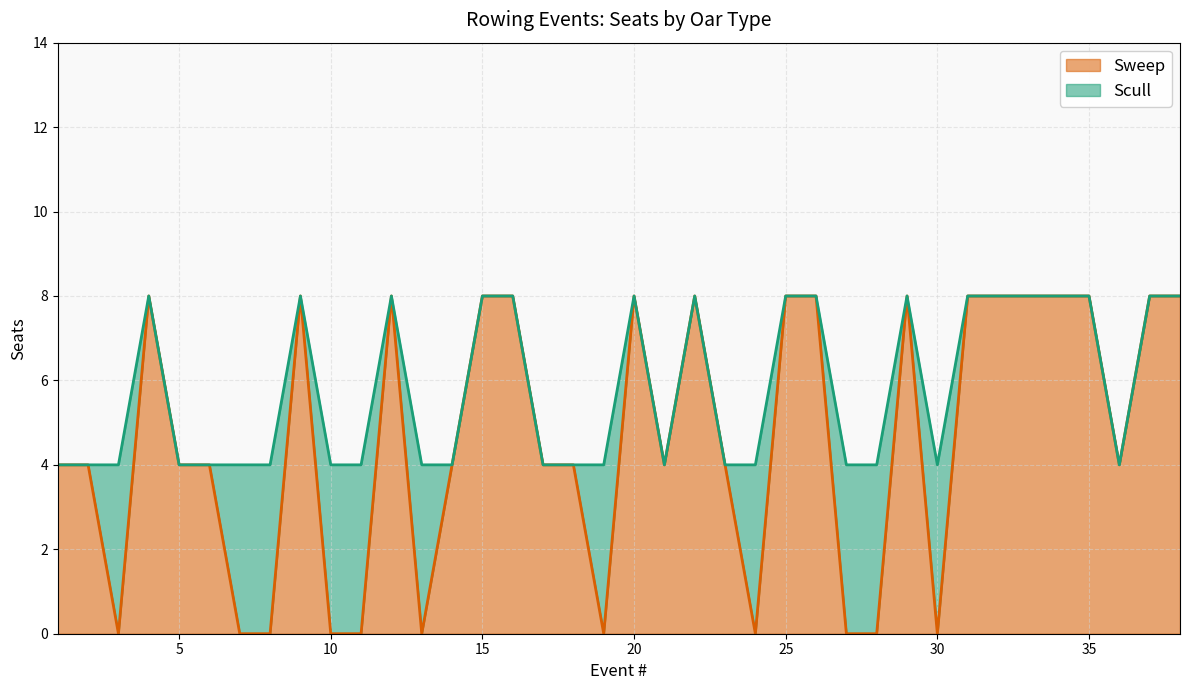

What is the sum of the values at 24 and 29?

8